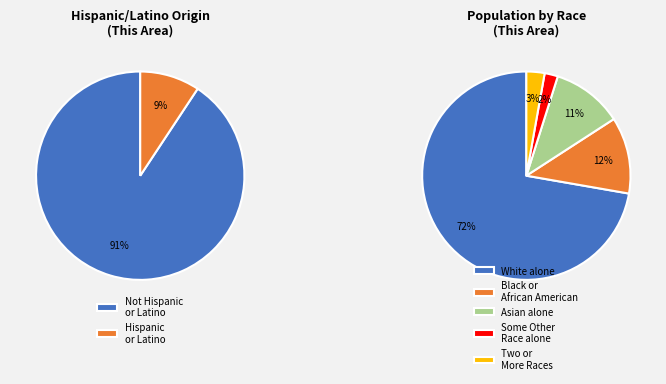

The Black or African American alone slice represents 20% of the pie. True or false?

False